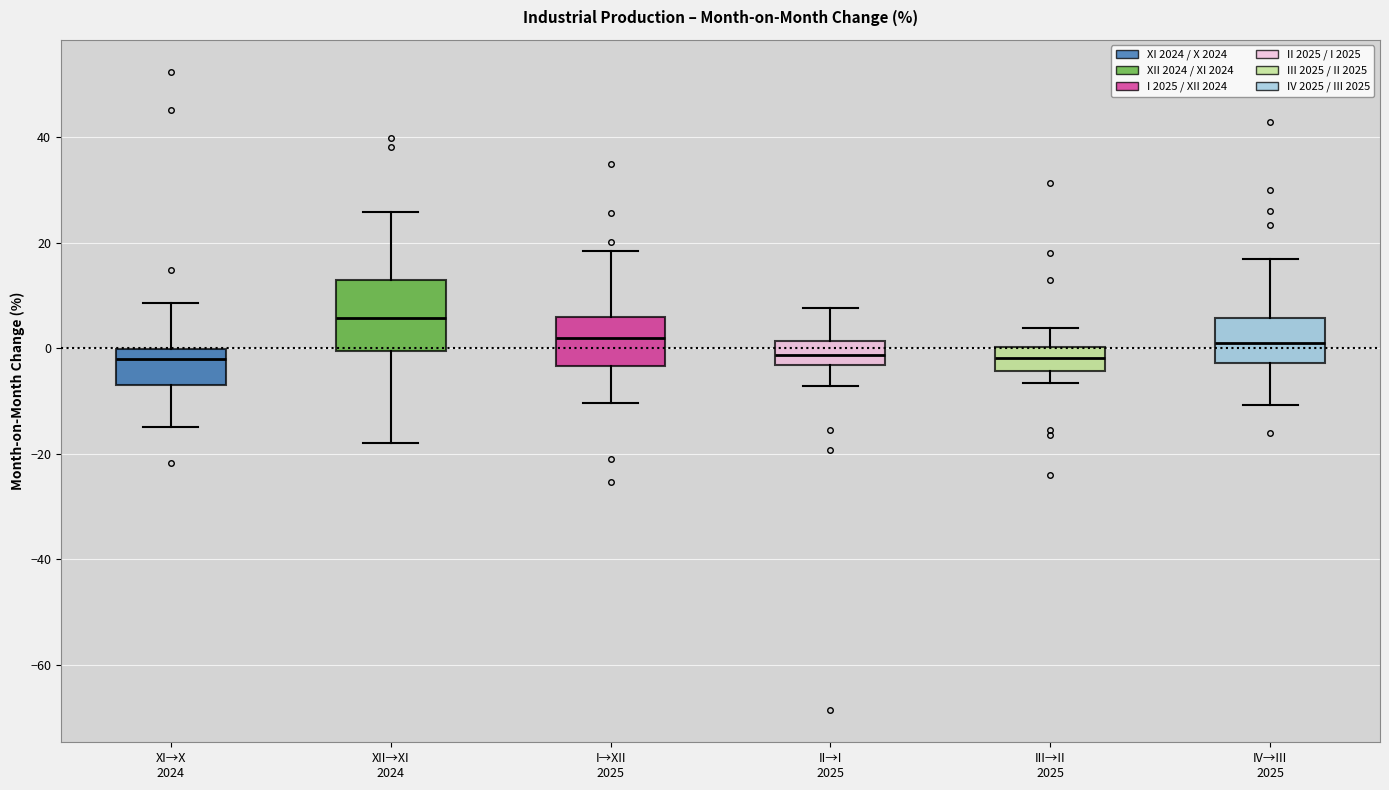

Comparing the boxes themselves (not the whiskers), which one is the tallest?

XII→XI 2024